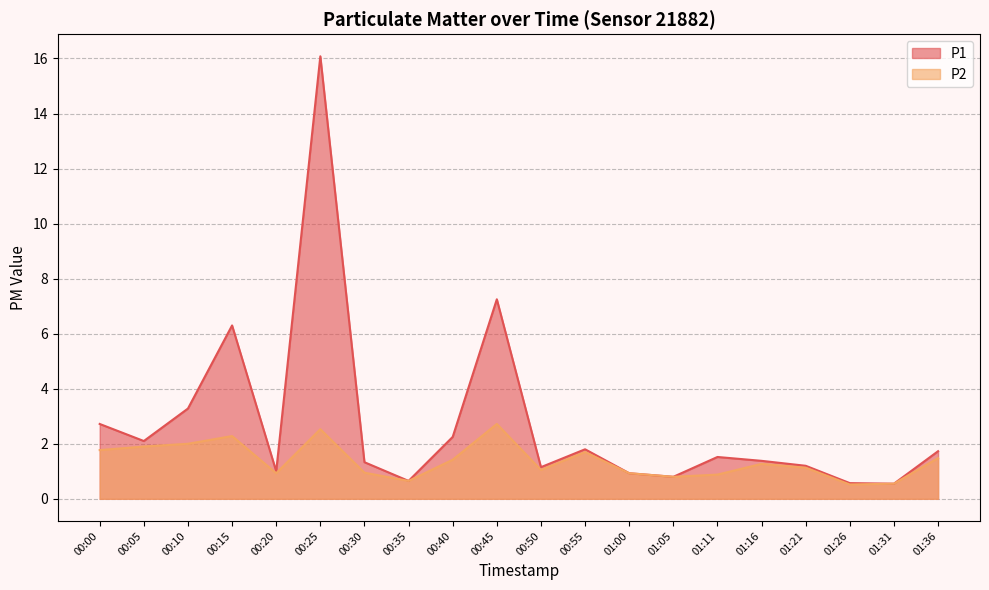

Which series changed the most between 00:50 and 01:31?

P1